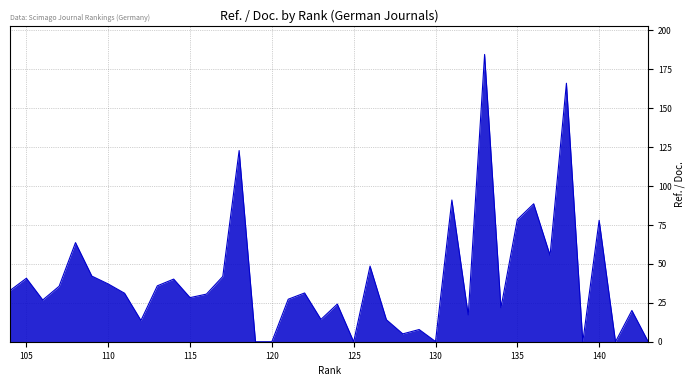

Which category has the lowest value across all series?

143